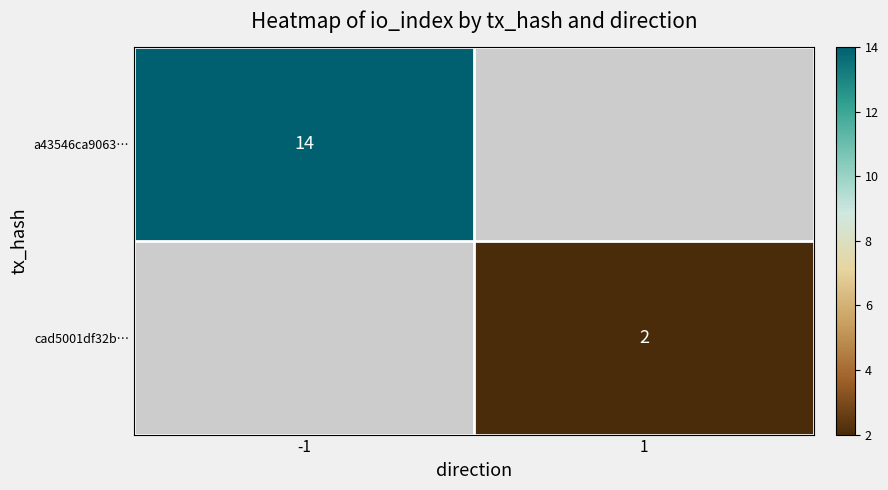

The cad5001df32b… series shows 2.7 at 1. True or false?

False